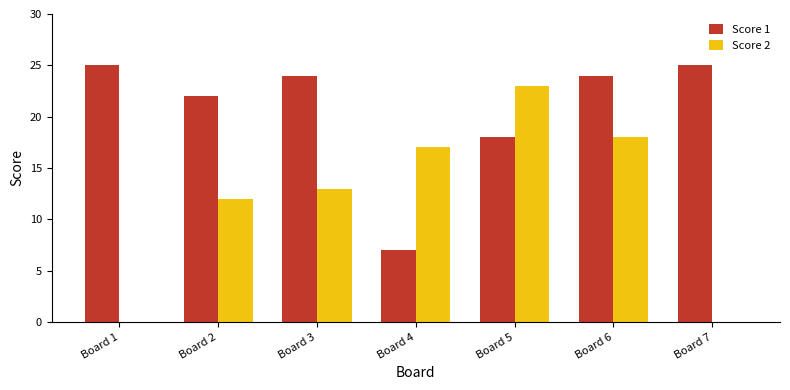

Are the bars horizontal?

No